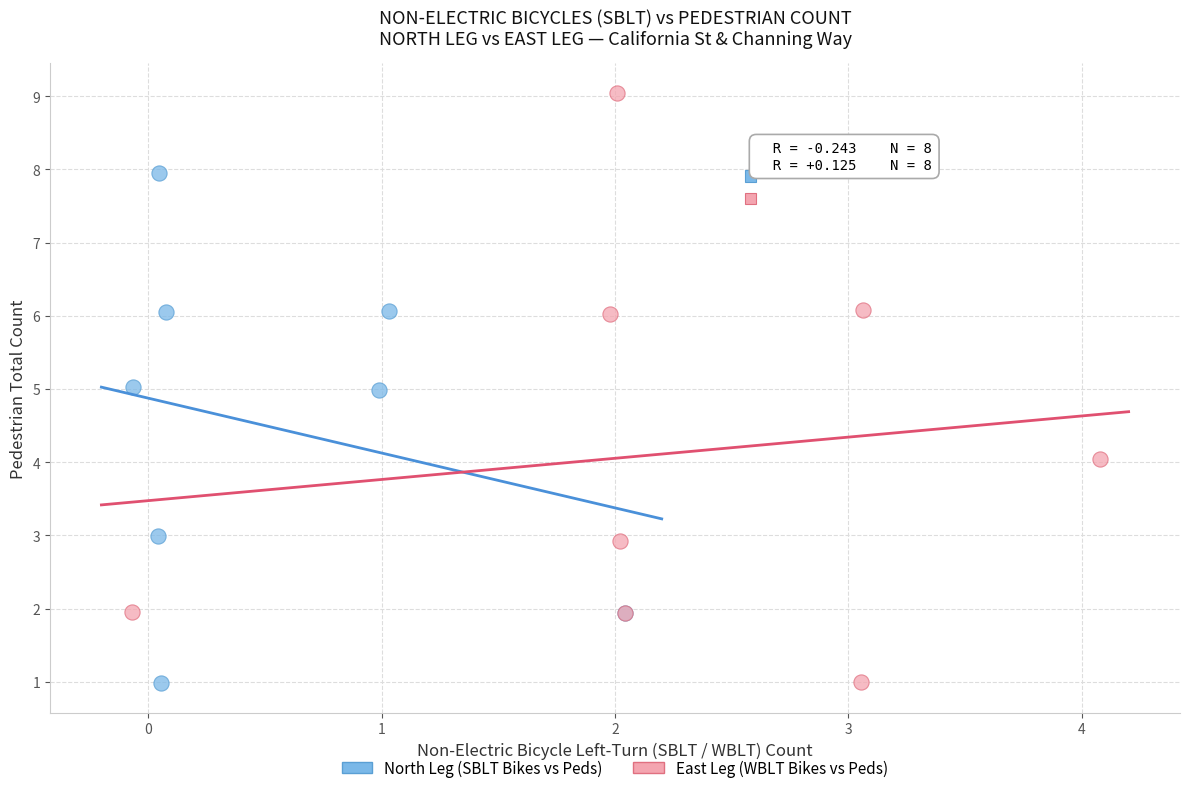

Which series contains the highest Y value?

East Leg (WBLT Bikes vs Peds)